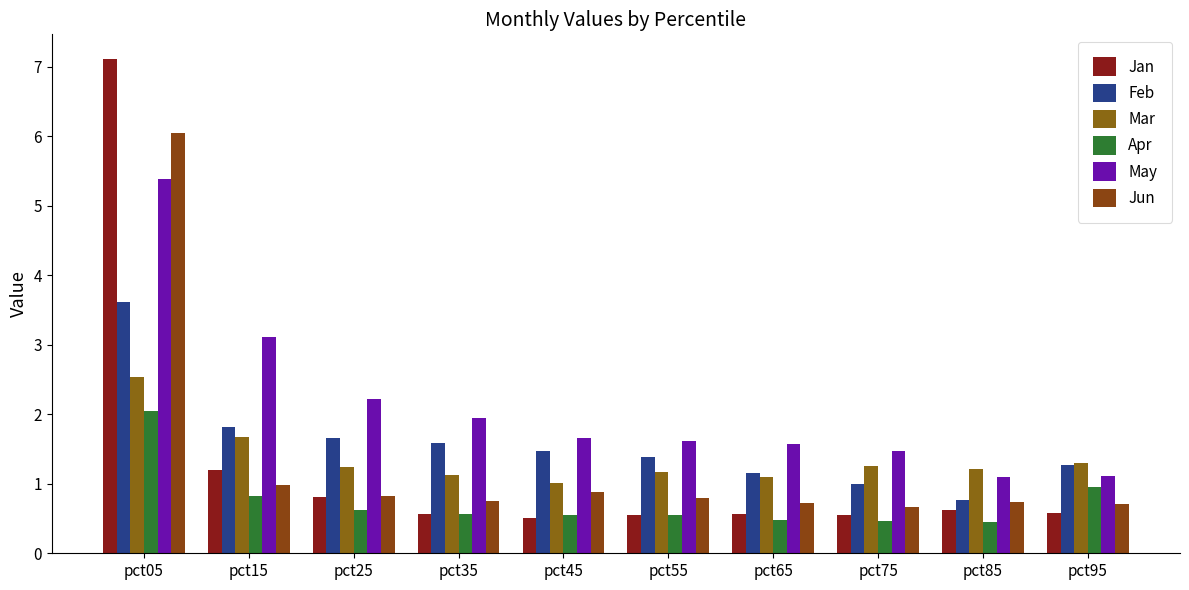

What are all the series names shown in the legend?

Jan, Feb, Mar, Apr, May, Jun